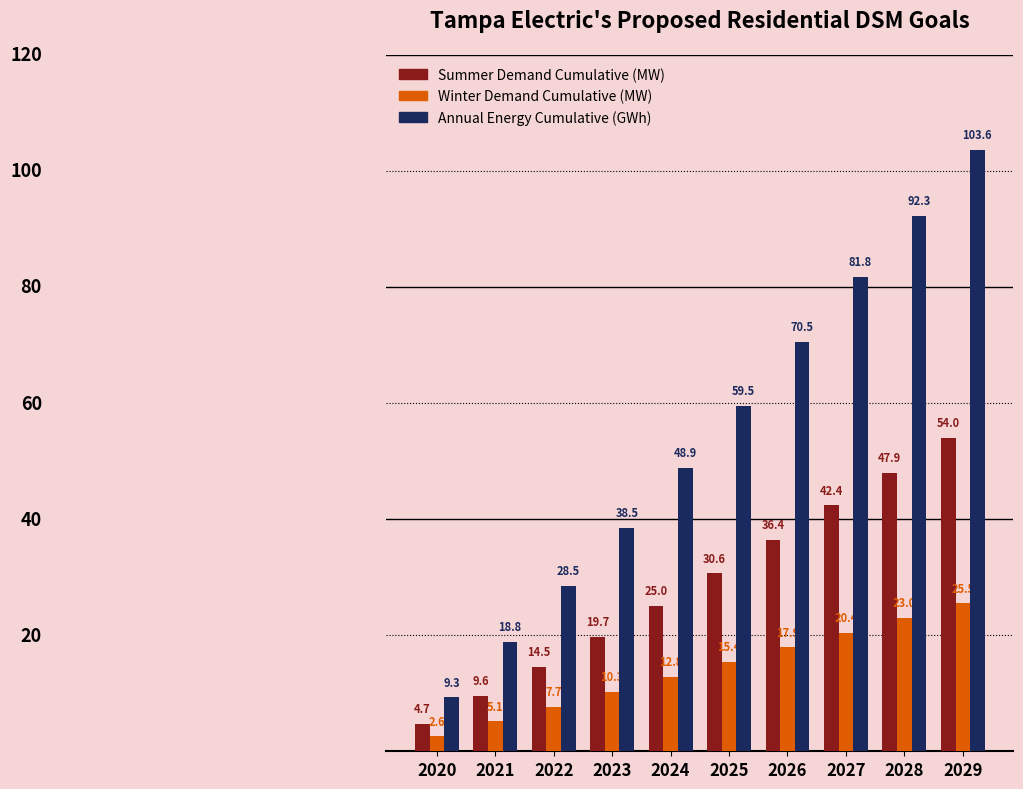

At which label does Winter Demand Cumulative (MW) first exceed 15?

2025